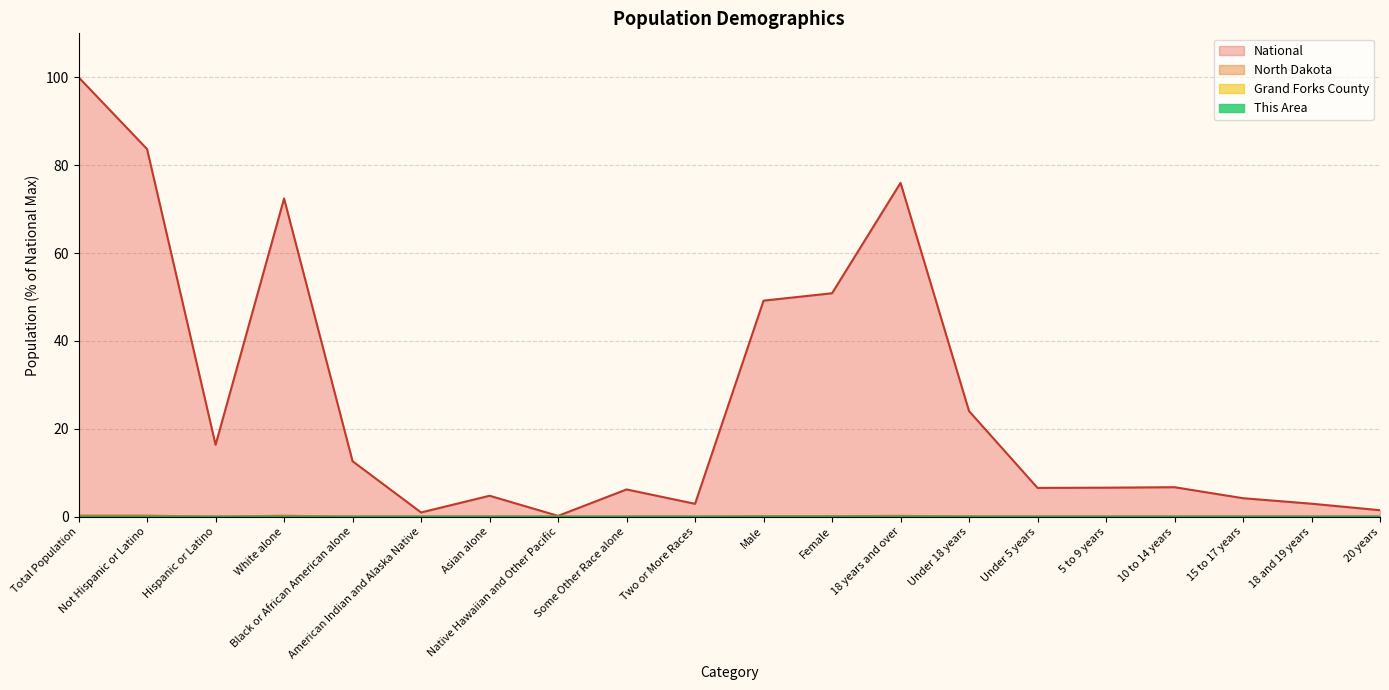

How many interior local valleys does the North Dakota series have?

4